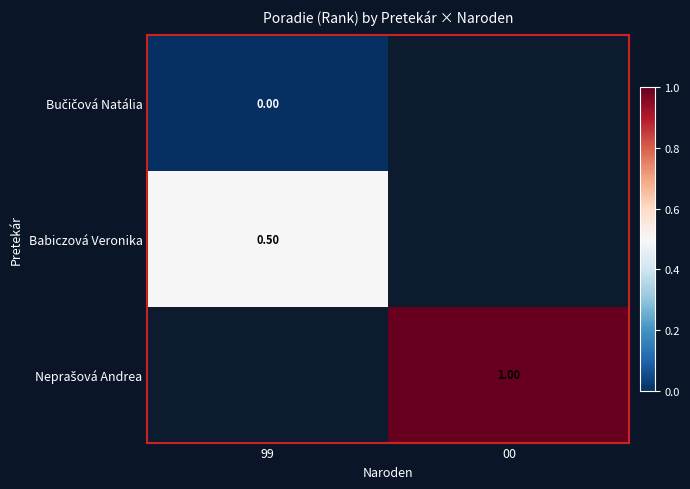

List the series in order of their peak value, lowest first.

Bučičová Natália, Babiczová Veronika, Neprašová Andrea